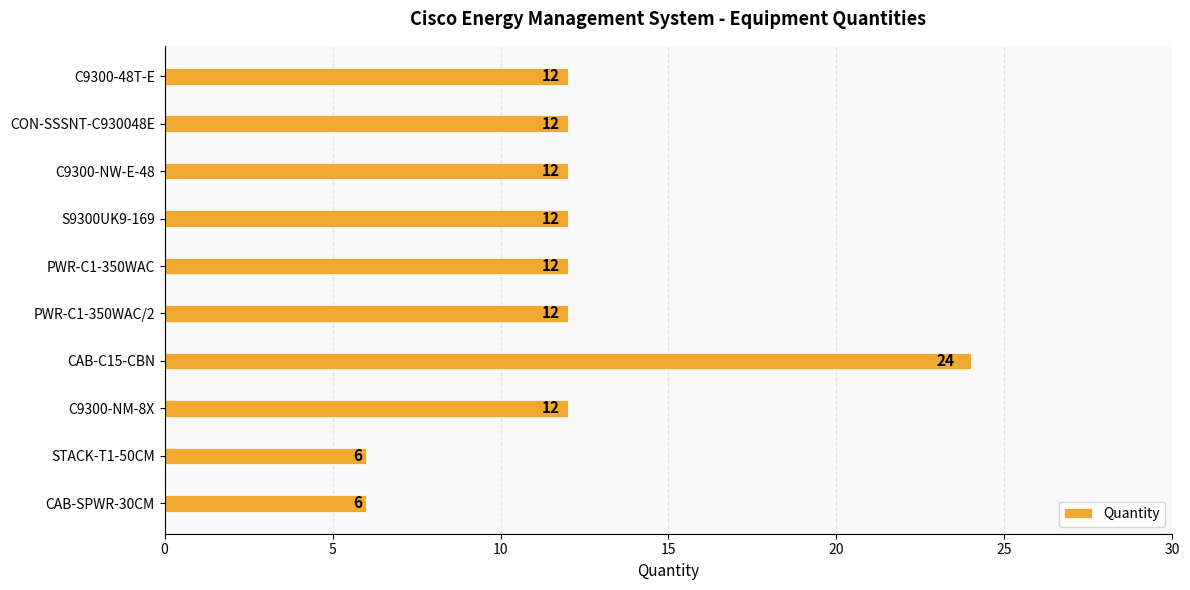

Read the value at CAB-SPWR-30CM.

6